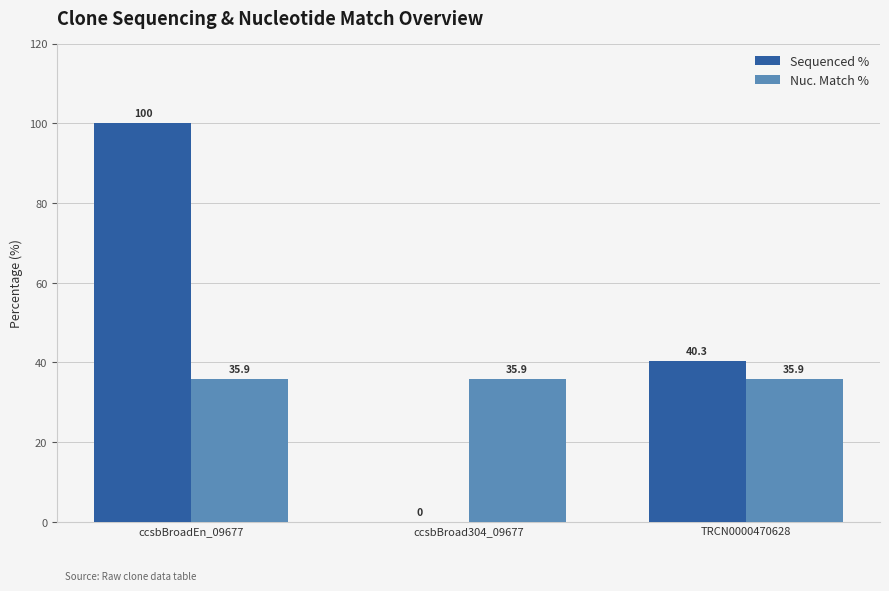

What is the total value across all series at TRCN0000470628?

76.2